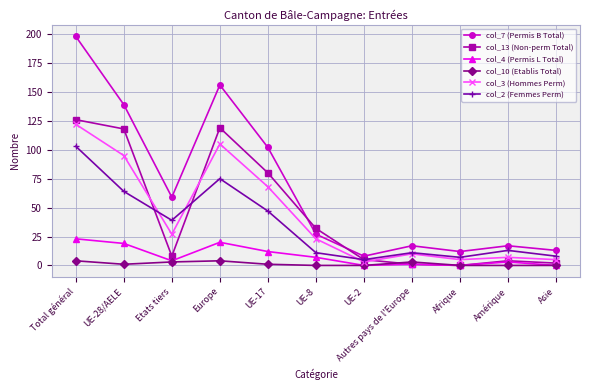

Which series has the widest spread of values?

col_7 (Permis B Total)